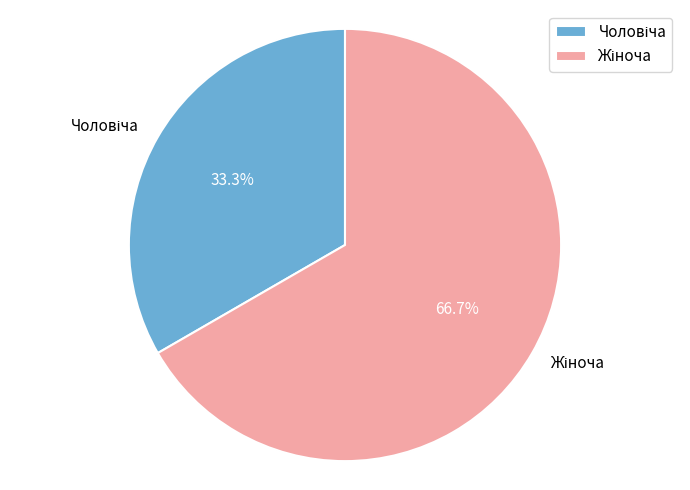

Is there a majority slice in this chart?

Yes